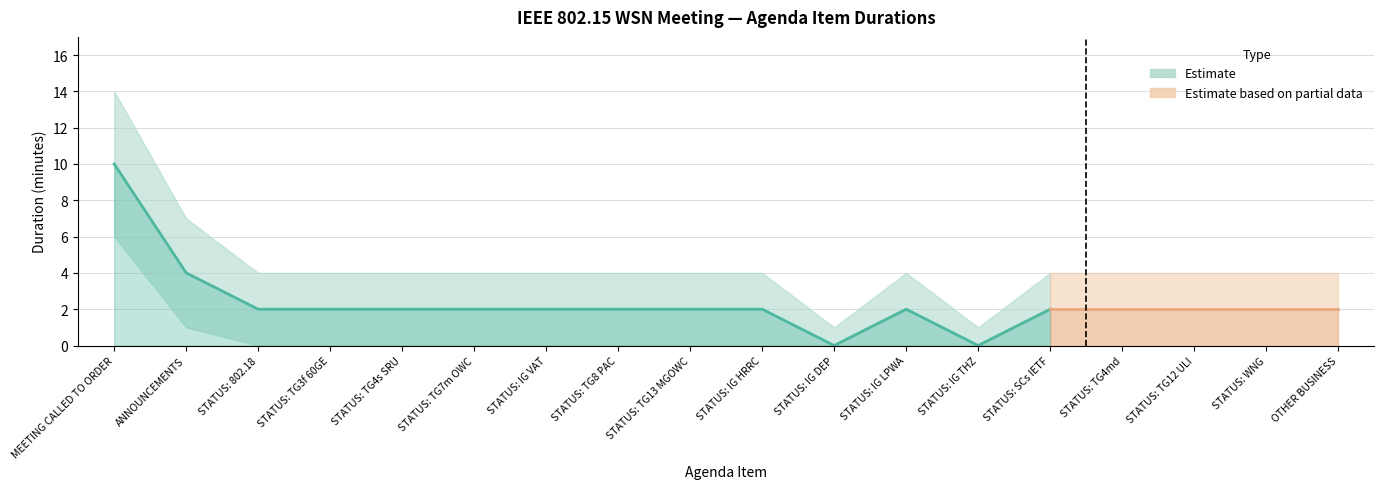

What is the total value across all series at STATUS: IG HRRC?

6